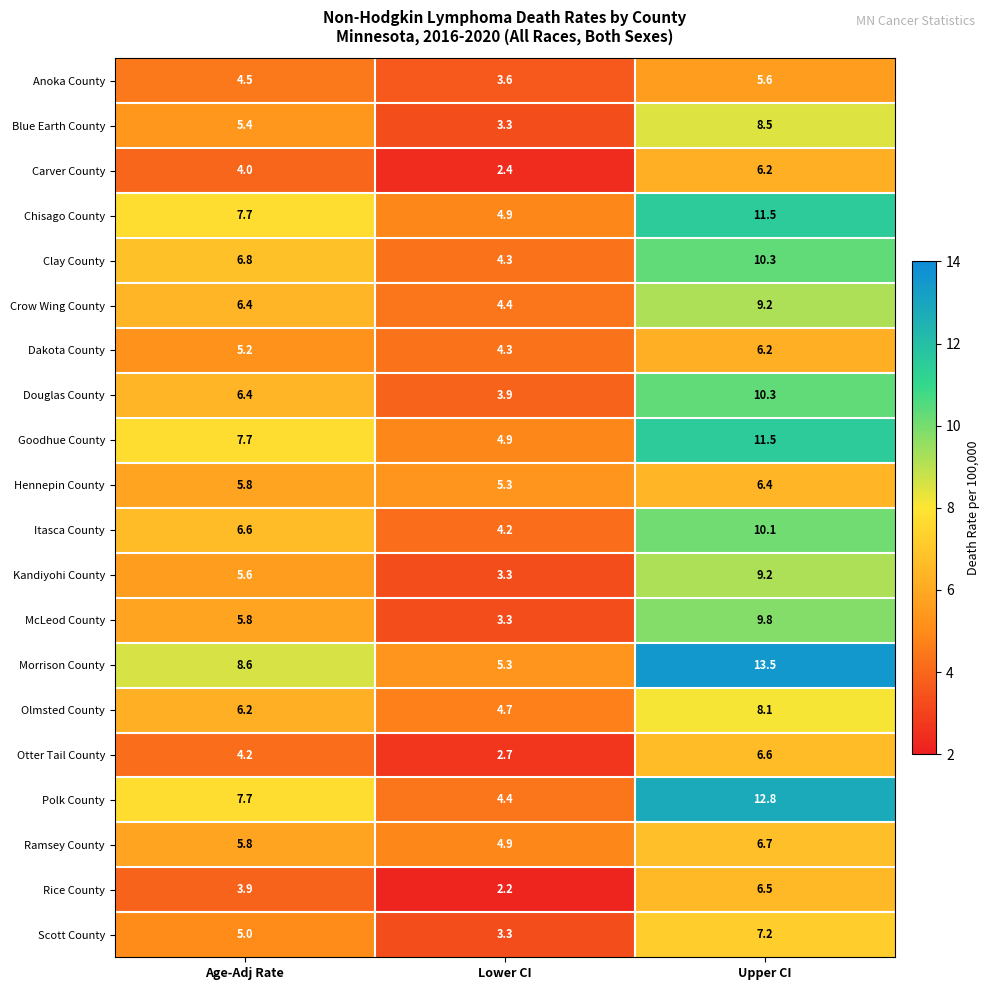

List the labels in order of Dakota County value, smallest first.

Lower CI, Age-Adj Rate, Upper CI